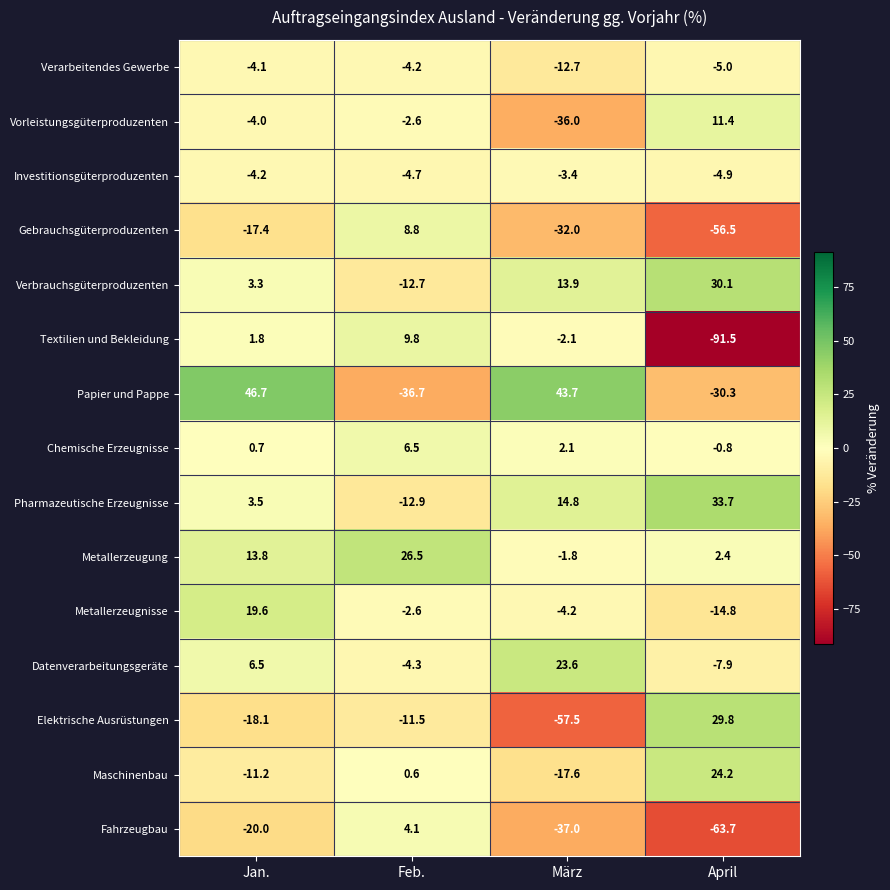

What is the difference between the second highest and second lowest values in the Chemische Erzeugnisse series?

1.4